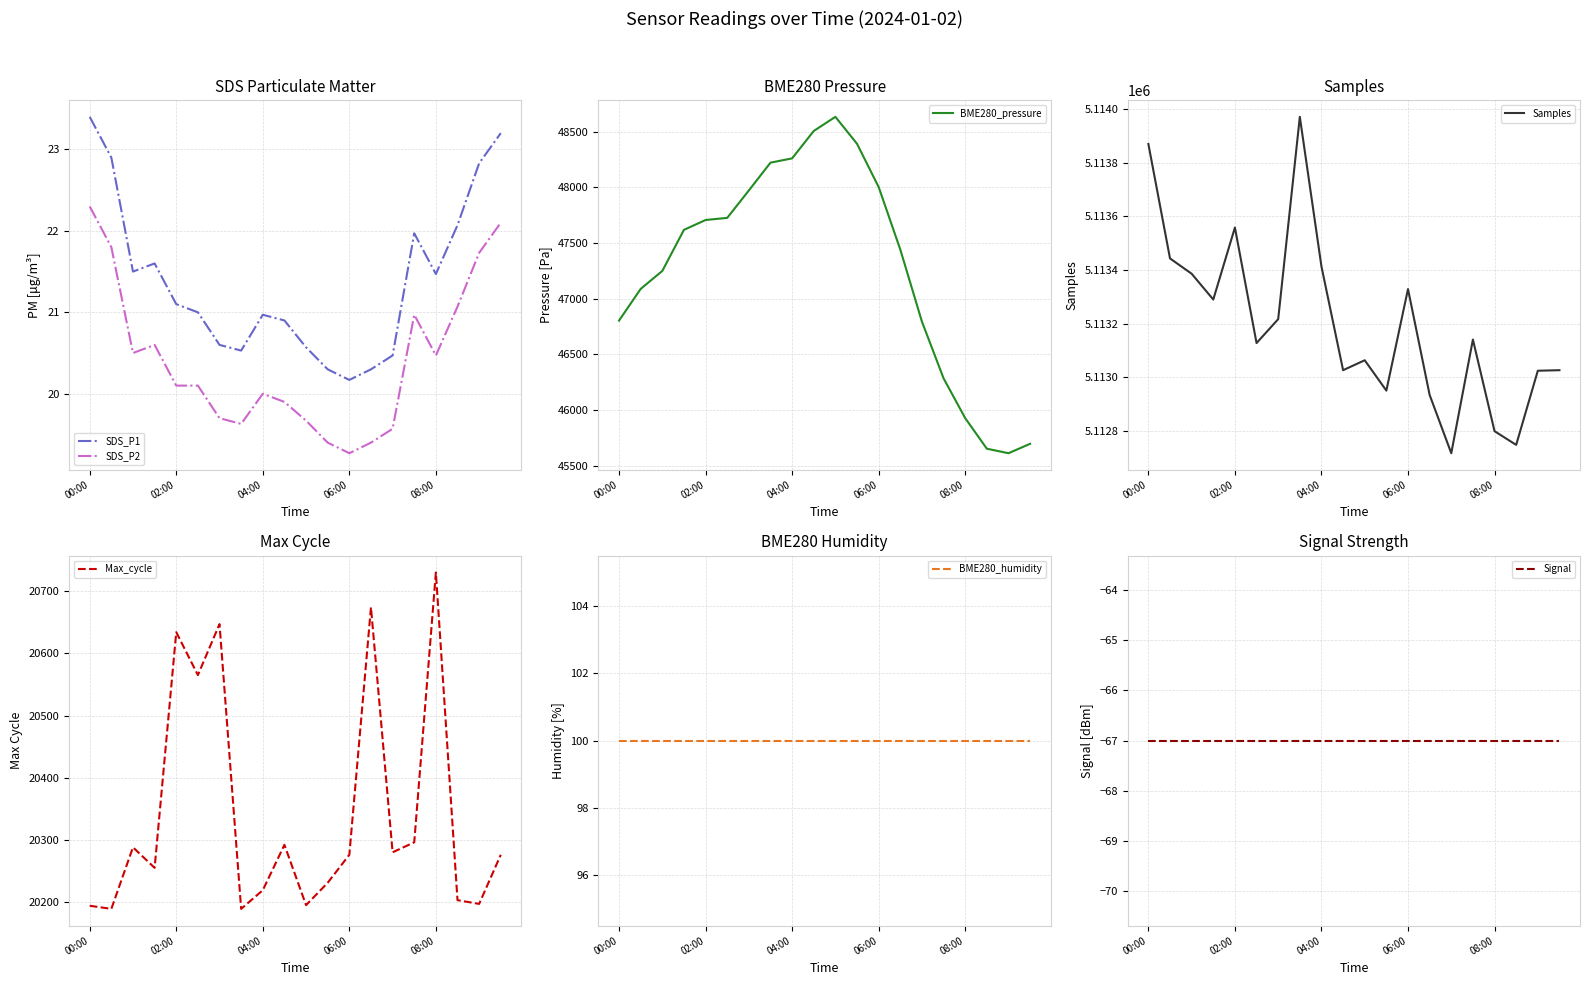

What is the minimum value for SDS_P1?

20.2